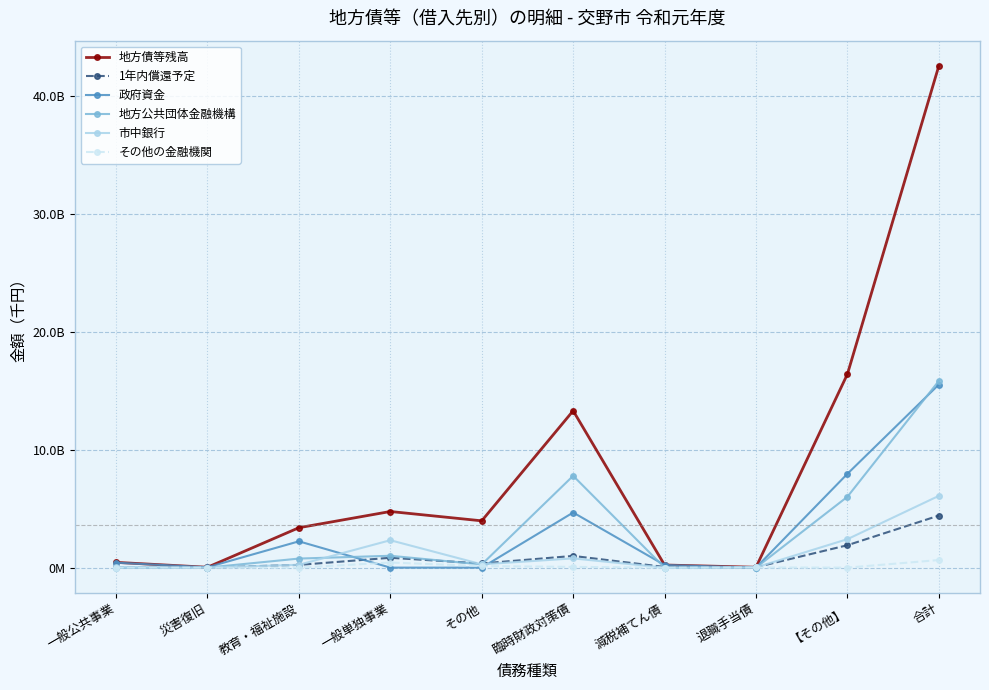

What are all the series names shown in the legend?

地方債等残高, 1年内償還予定, 政府資金, 地方公共団体金融機構, 市中銀行, その他の金融機関